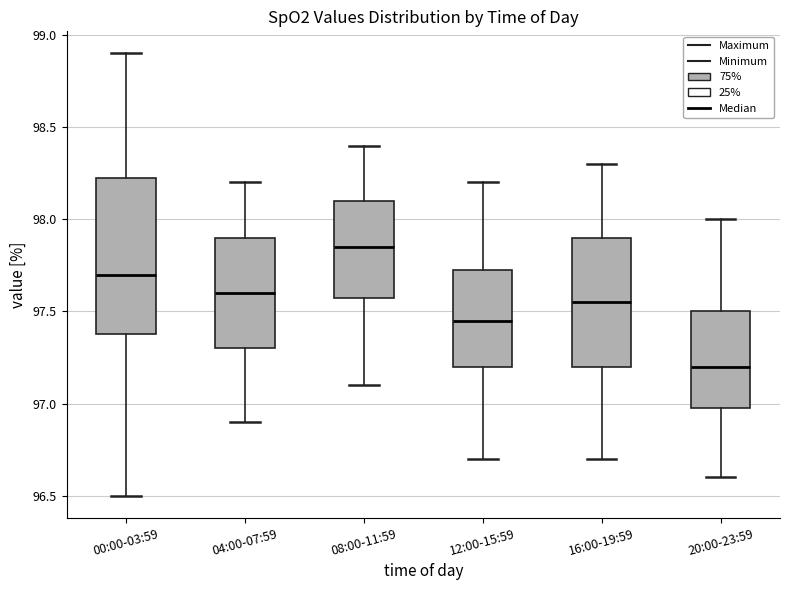

Which box is the tallest, from its lower edge to its upper edge?

00:00-03:59